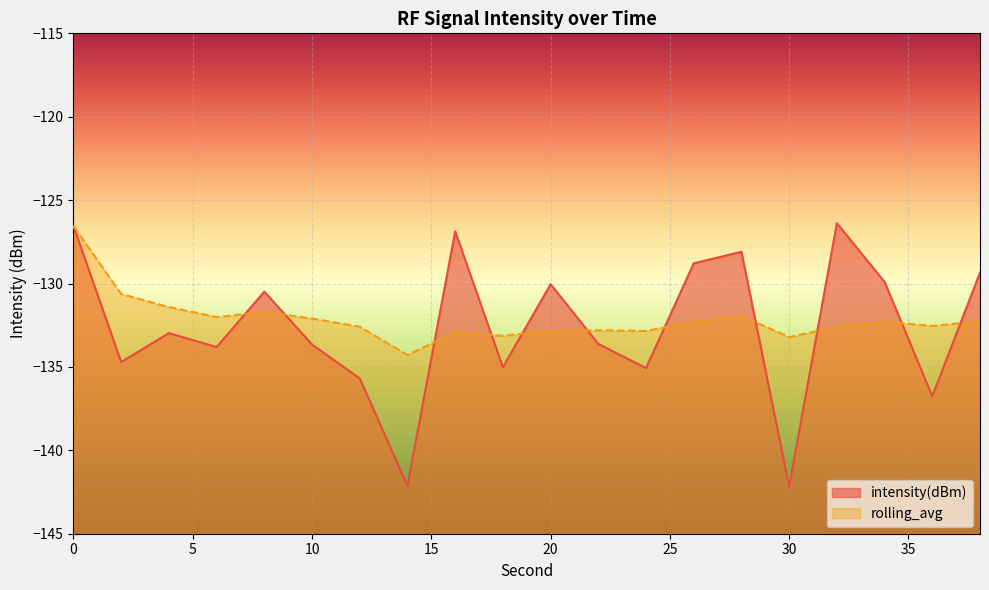

Is it true that intensity(dBm) equals -126.9 at 16?

True